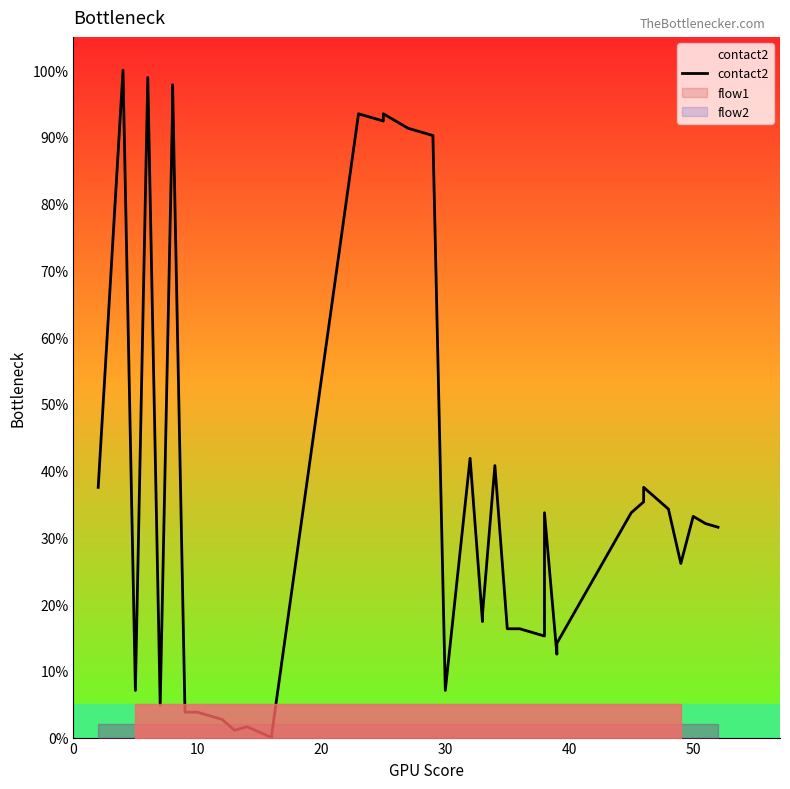

How many values are below 33?

20